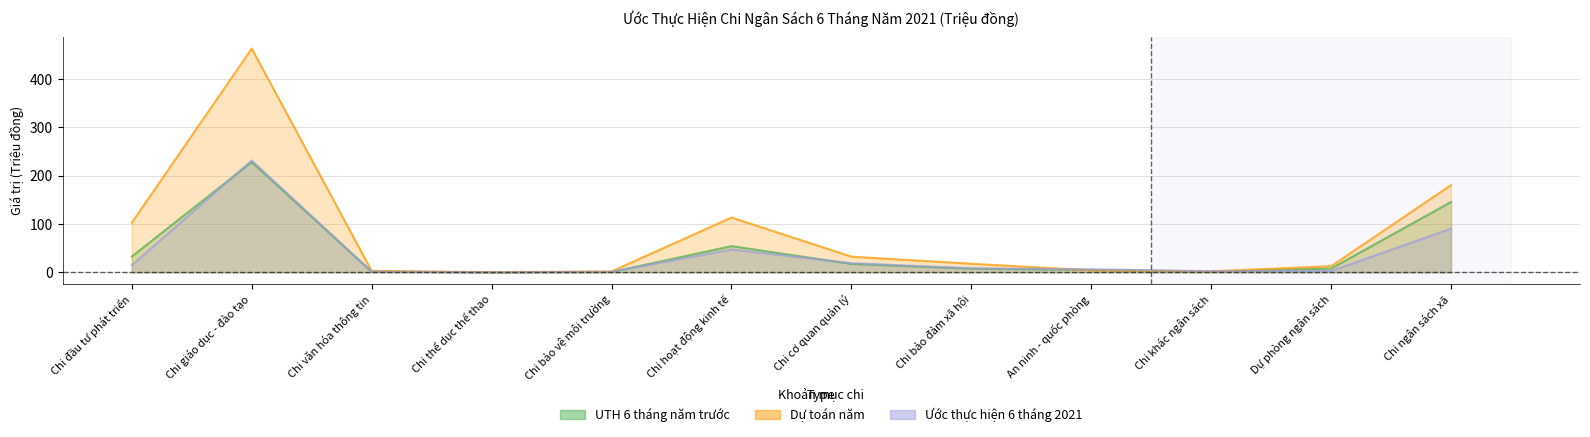

What is the difference between the highest and lowest values at Chi giáo dục - đào tạo?

234.6